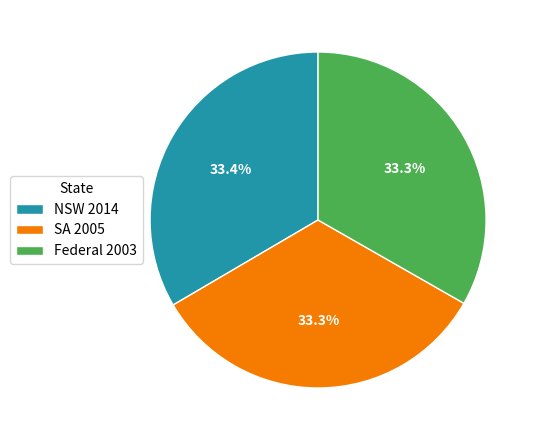

Combined, do NSW 2014 and SA 2005 account for over 50%?

Yes